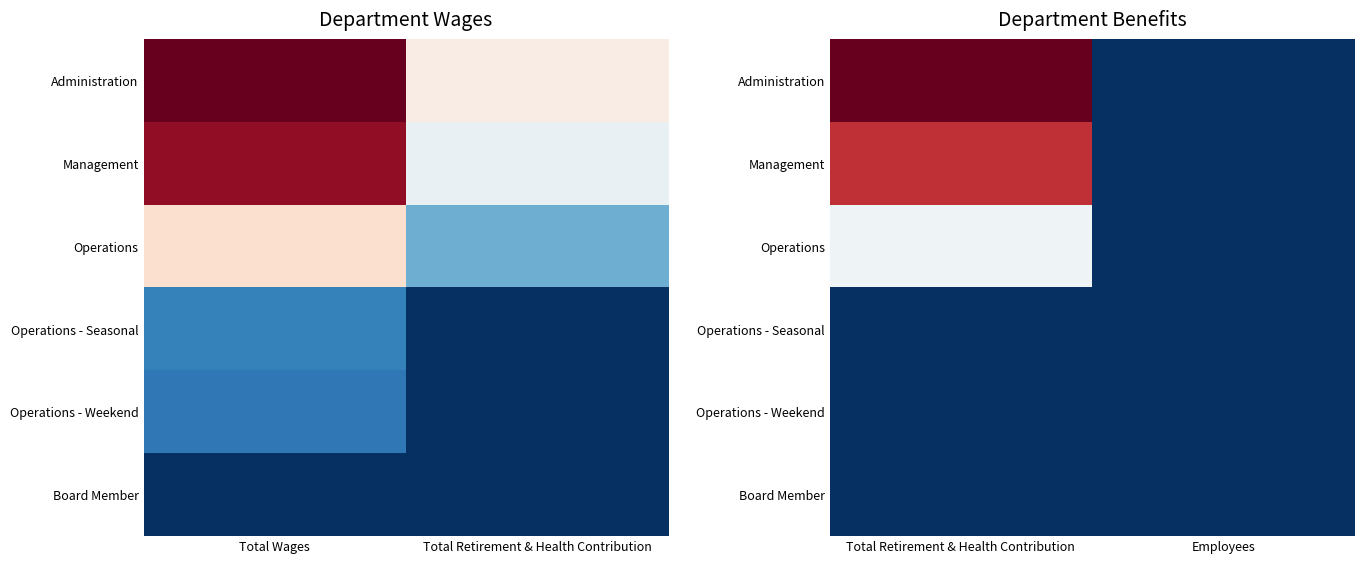

At which label does Board Member reach its minimum?

Total Retirement & Health Contribution